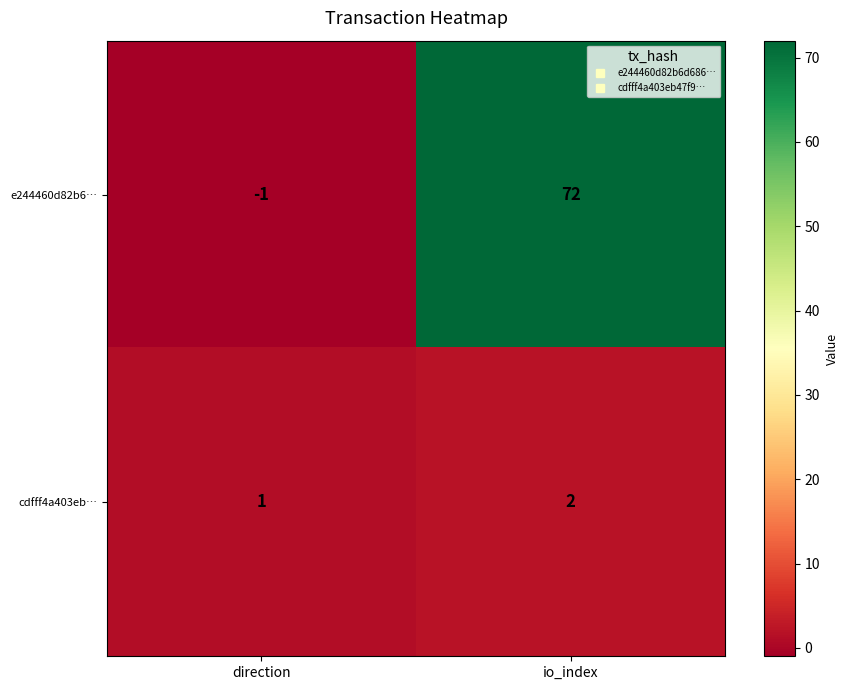

Where is e244460d82b6… nearest to the value 35?

direction